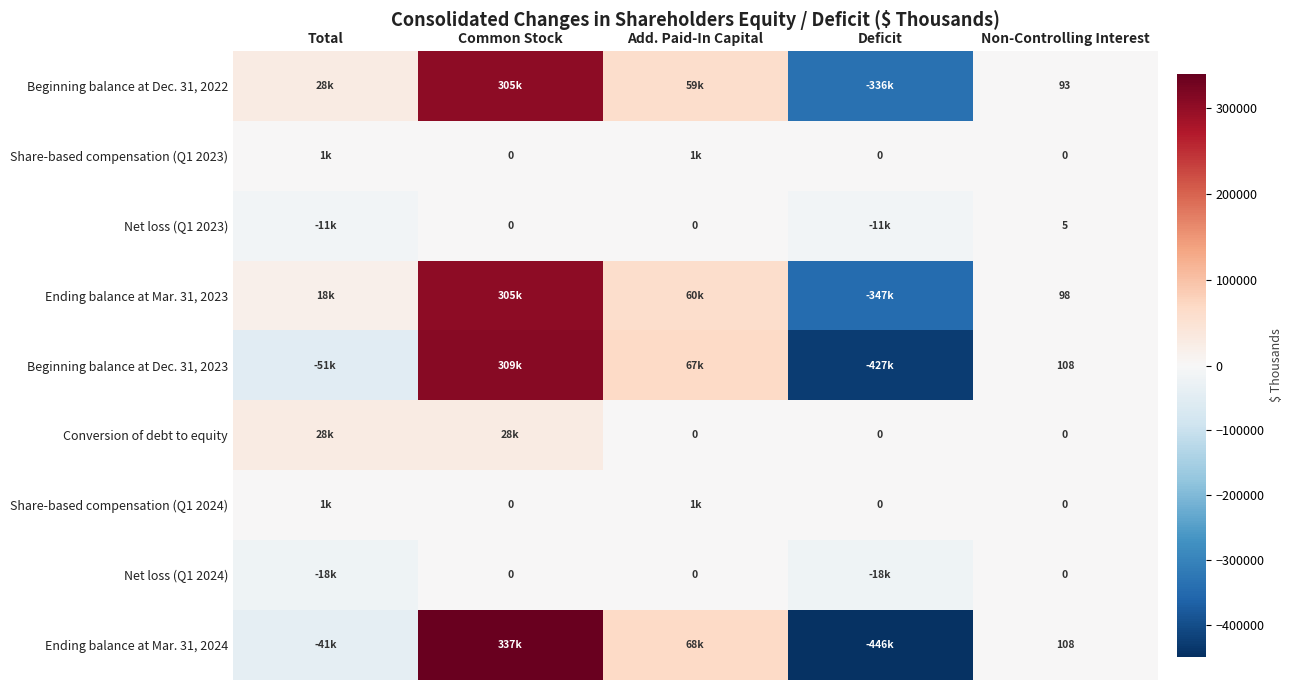

Is the value of Ending balance at Mar. 31, 2024 at Non-Controlling Interest greater than the value of Net loss (Q1 2024) at Non-Controlling Interest?

Yes